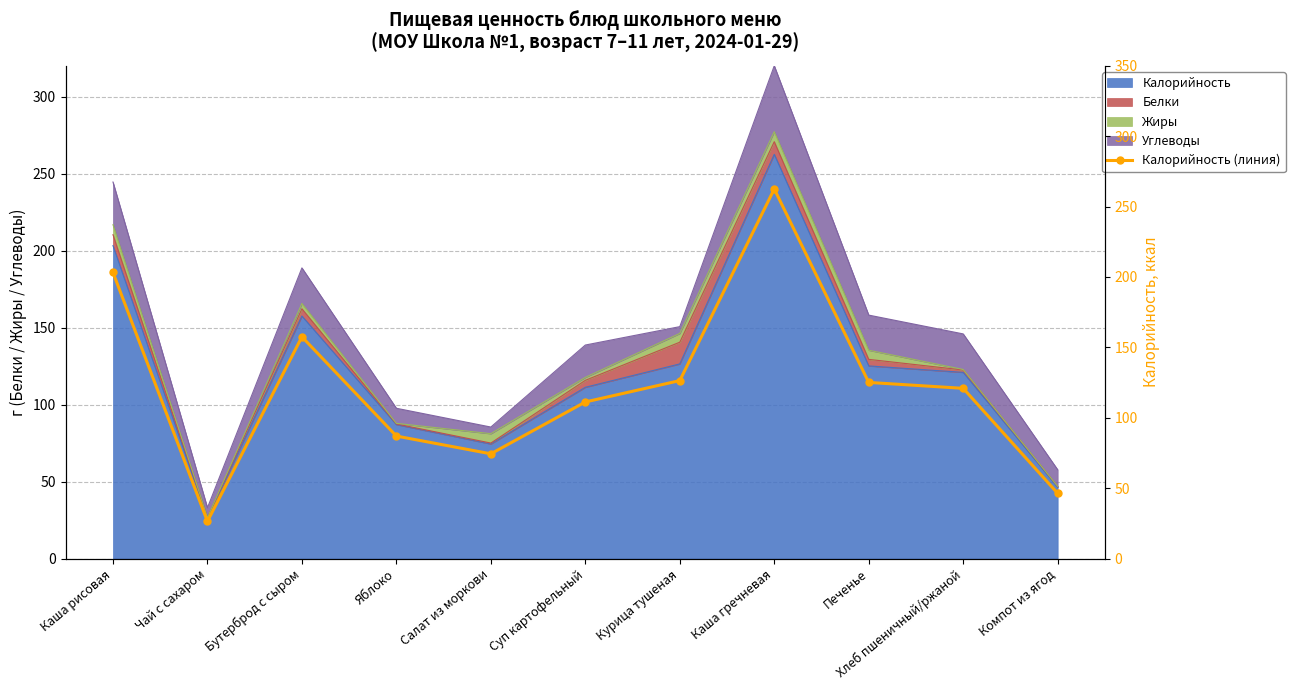

What position from the left is Бутерброд с сыром?

3